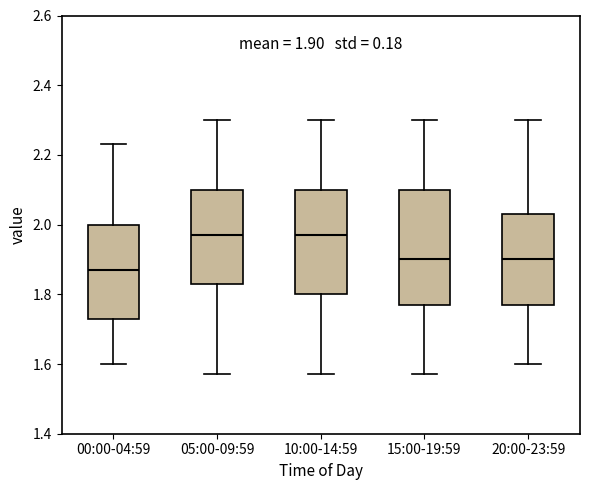

Which box has the lowest median line?

00:00-04:59